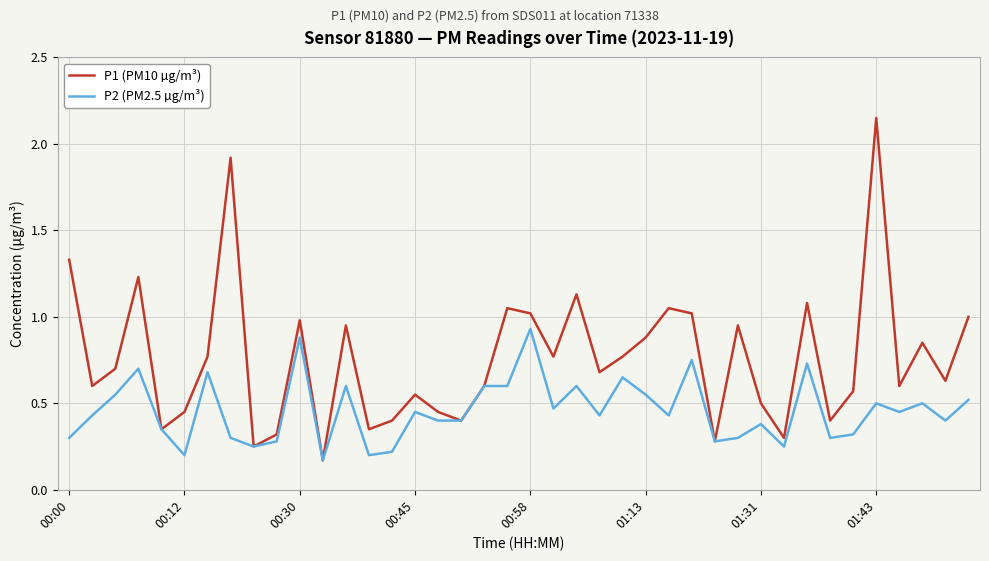

List the series in order of their overall mean, lowest first.

P2 (PM2.5 µg/m³), P1 (PM10 µg/m³)